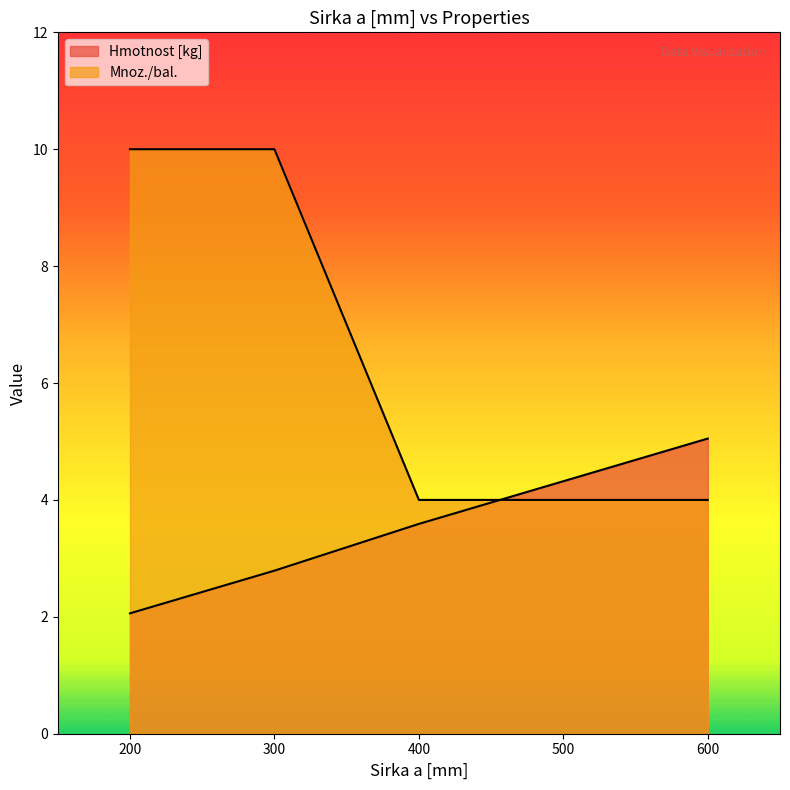

True or false: Hmotnost [kg] has more than 2 points higher than both neighbors.

False